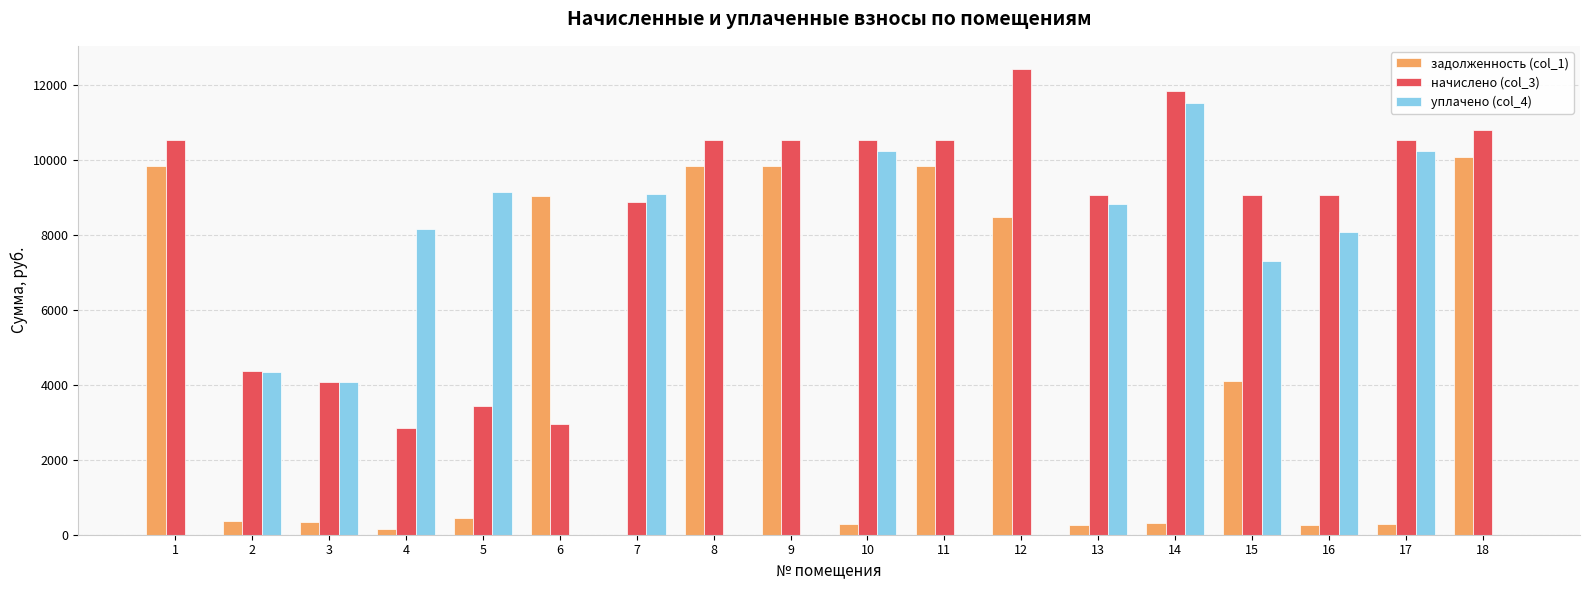

Between 5 and 15, which series saw the biggest shift?

начислено (col_3)